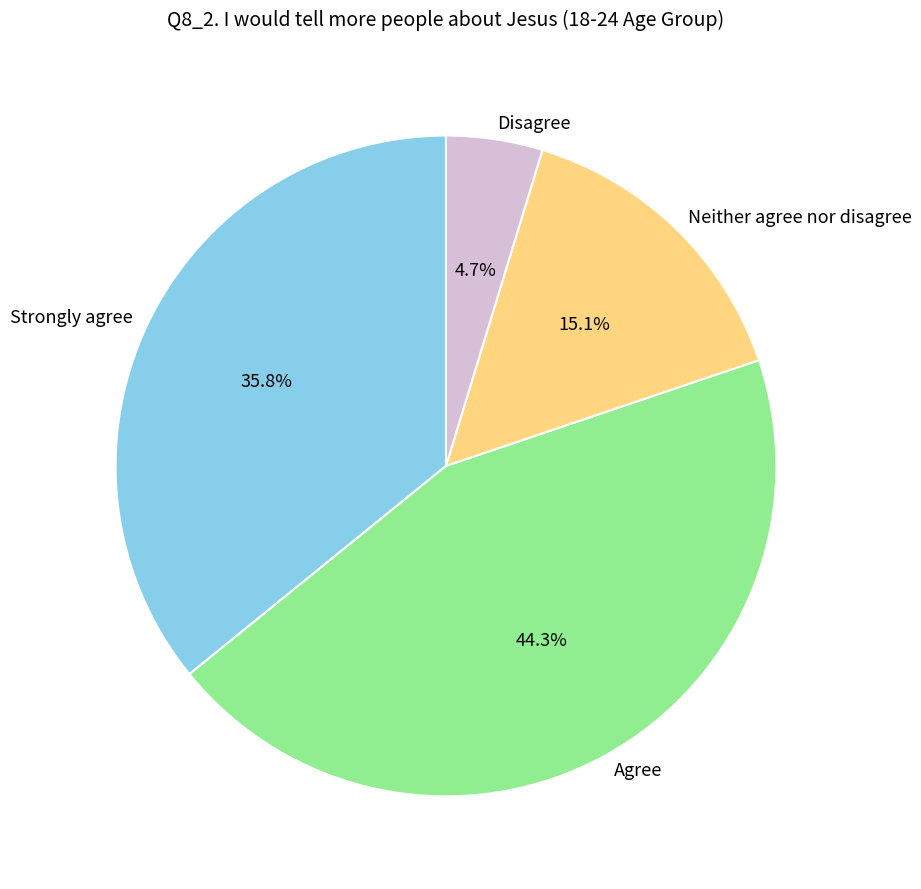

Between Neither agree nor disagree and Strongly agree, which is larger?

Strongly agree